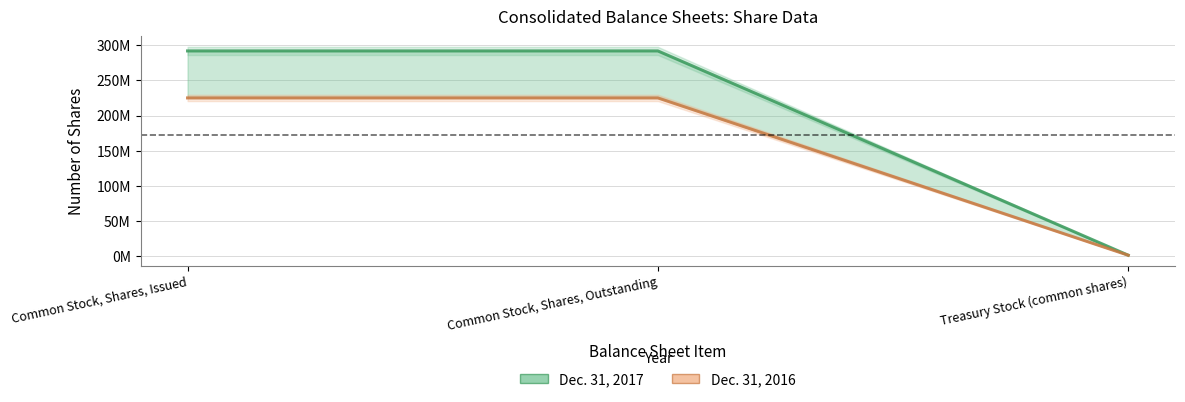

Which has a higher value, Common Stock, Shares, Outstanding or Common Stock, Shares, Issued?

Common Stock, Shares, Outstanding